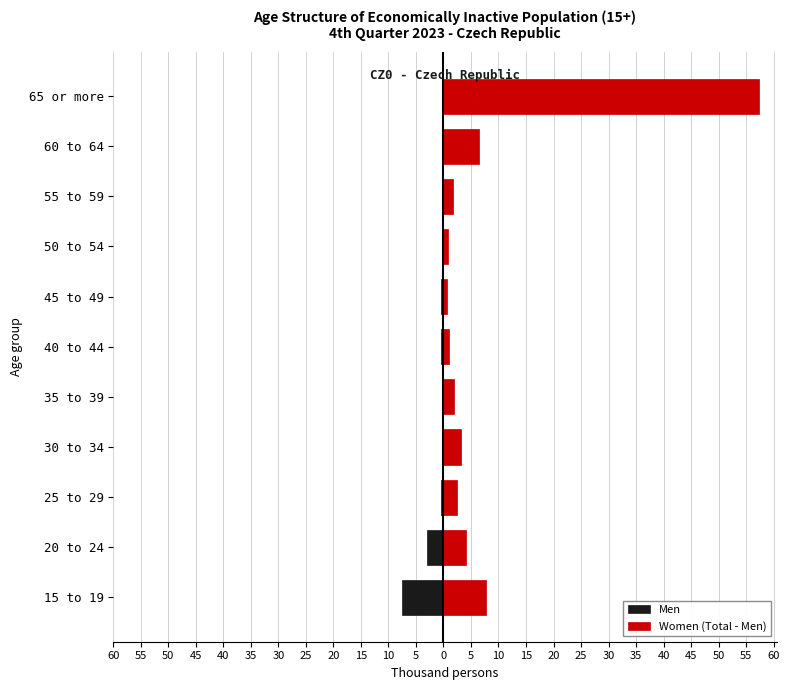

What is the spread (max minus min) of values at 40?

2.3